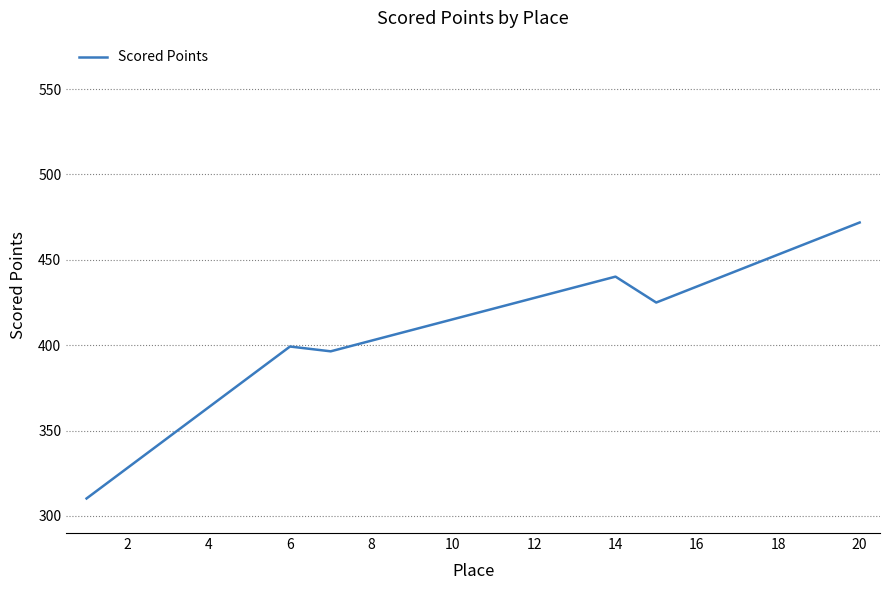

How many interior local peaks (higher than both neighbors) does the data have?

2